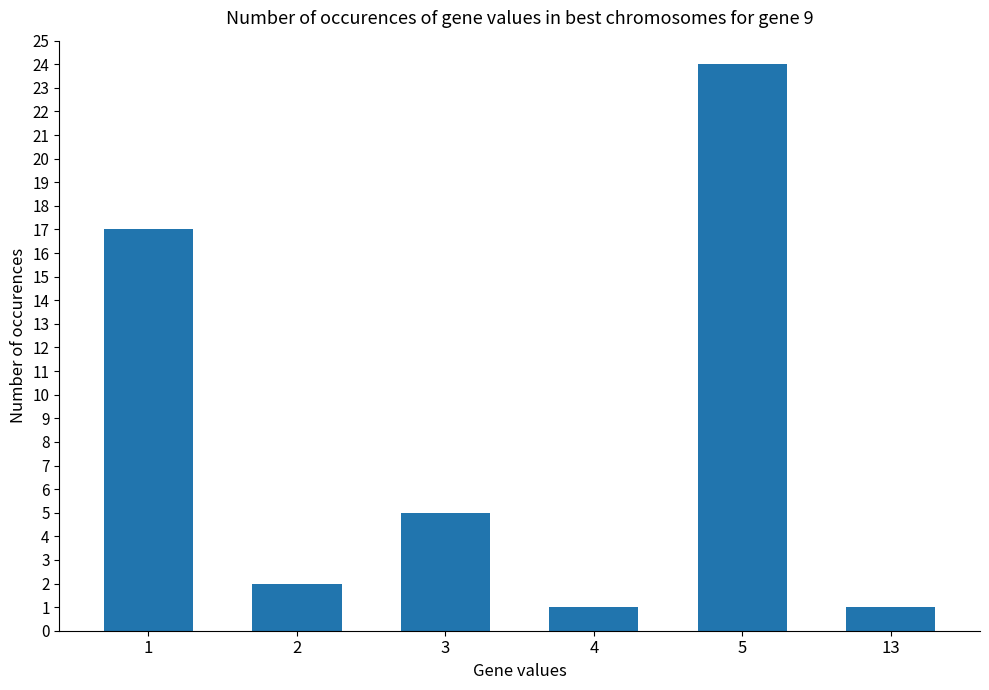

What is the value of the 3rd bar from the left?

5